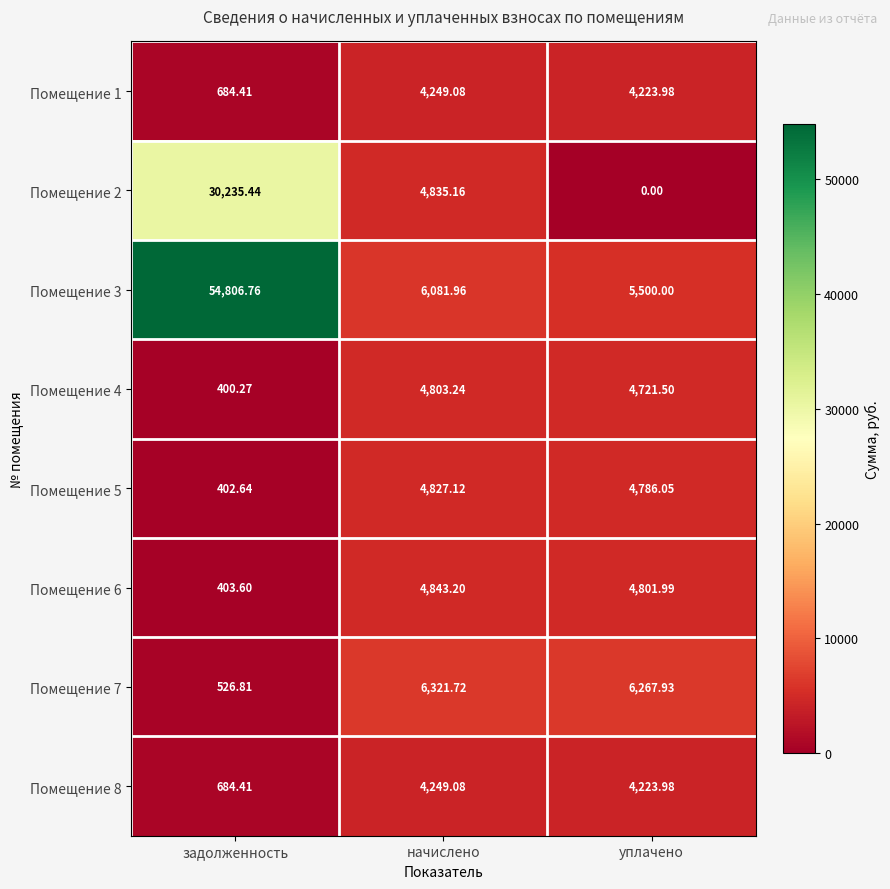

Which series changed the most between начислено and уплачено?

Помещение 2